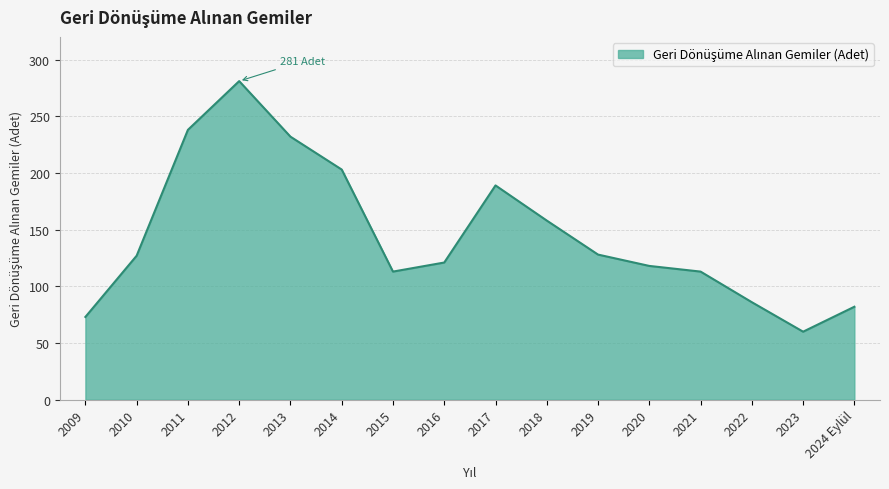

What is the ratio of the value at 2021 to the value at 2015?

1.0